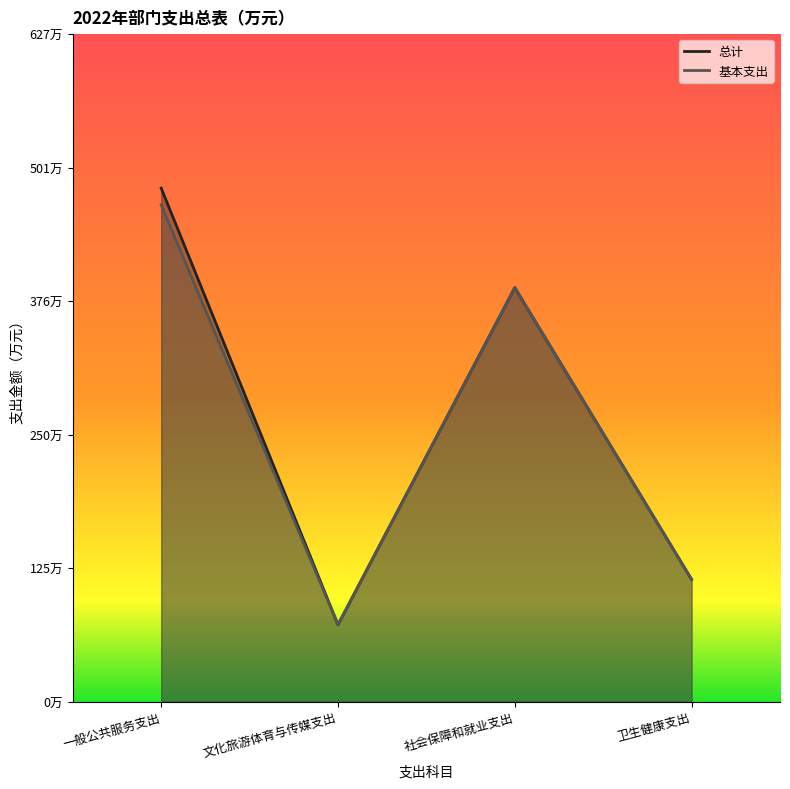

How many lines are shown in the chart?

2